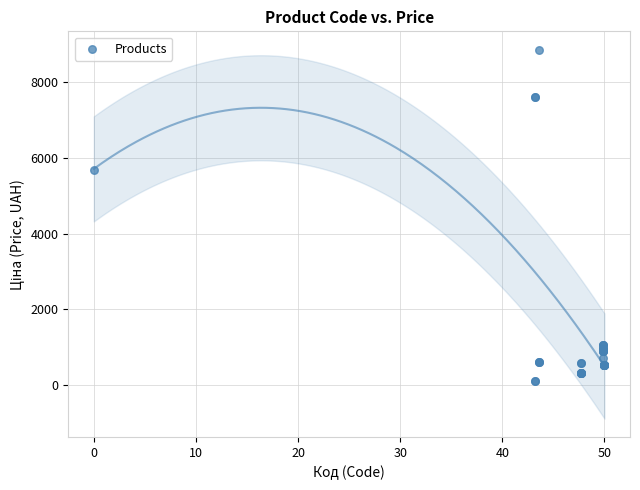

What Y value in the scatter plot is closest to 4485?

5673.8